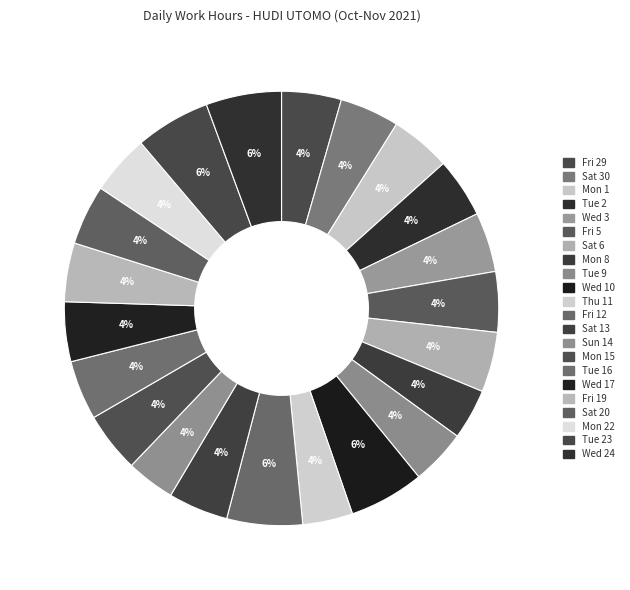

Is there any slice that represents more than half of the pie?

No